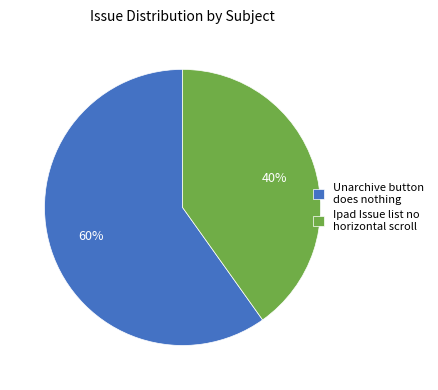

Rank the categories by value from lowest to highest.

Ipad Issue list no horizontal scroll, Unarchive button does nothing